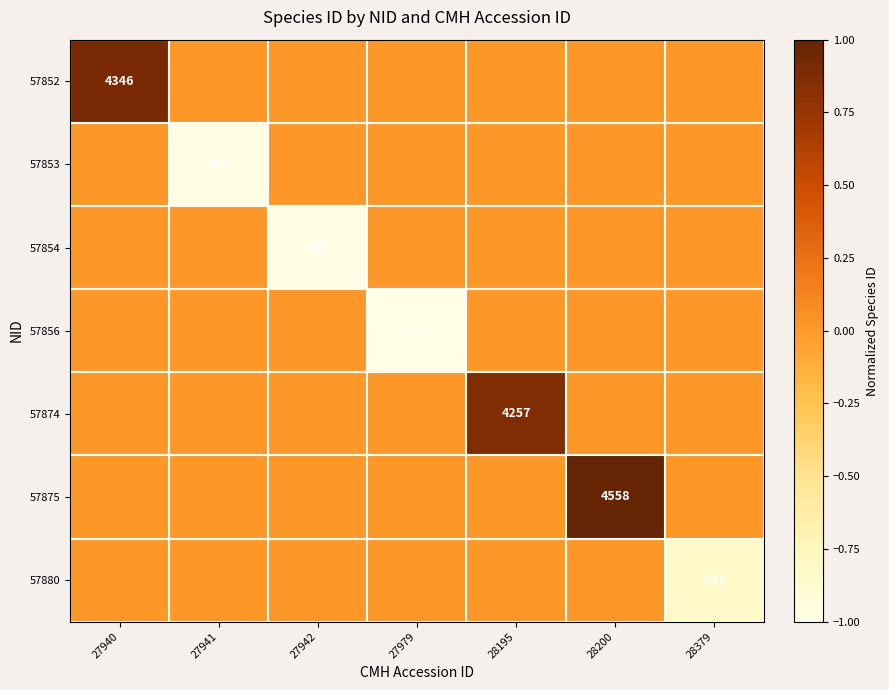

Is it true that 57874 equals 864 at 28195?

False